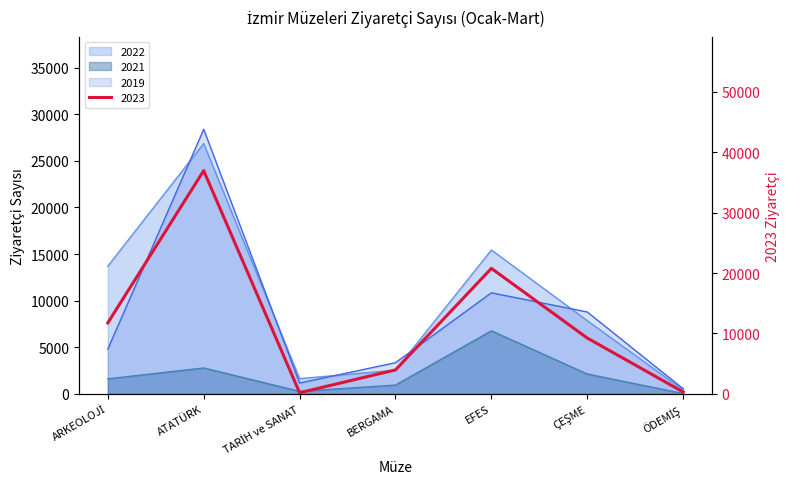

What position from the left is BERGAMA?

4